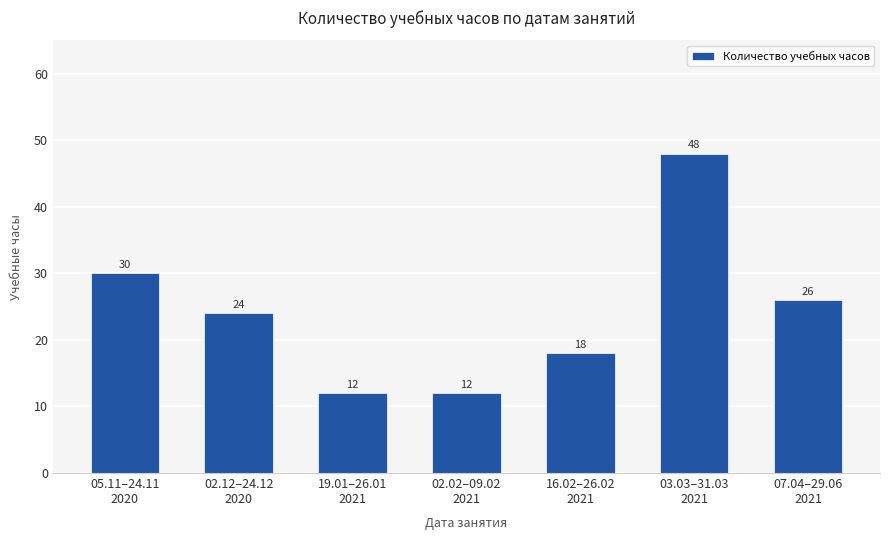

At which label does the data first exceed 24?

05.11–24.11
2020